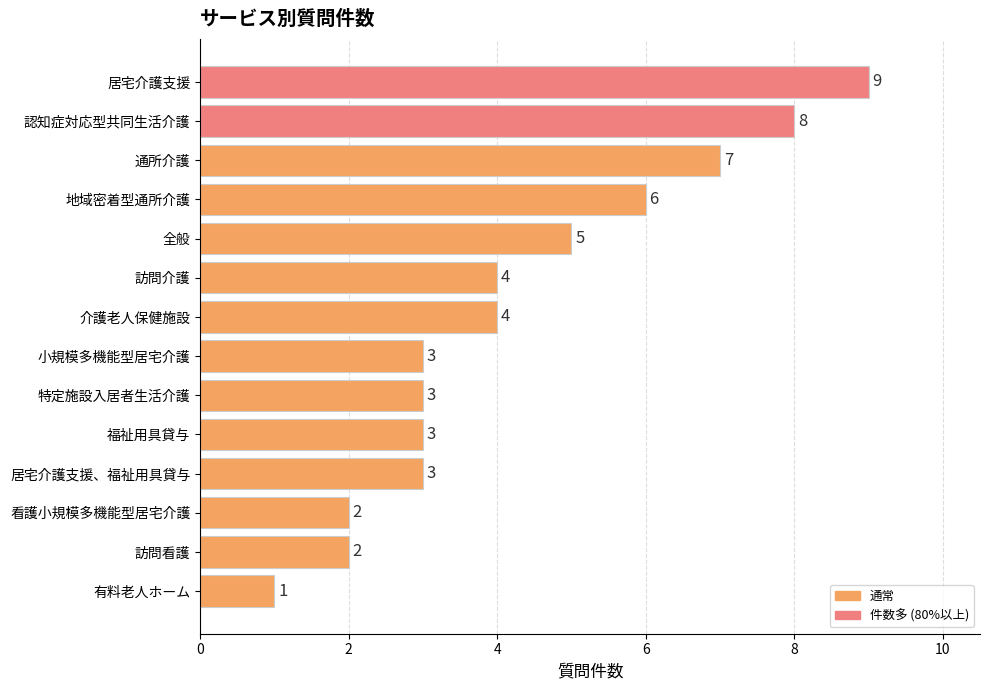

How many data points does each series have?

14